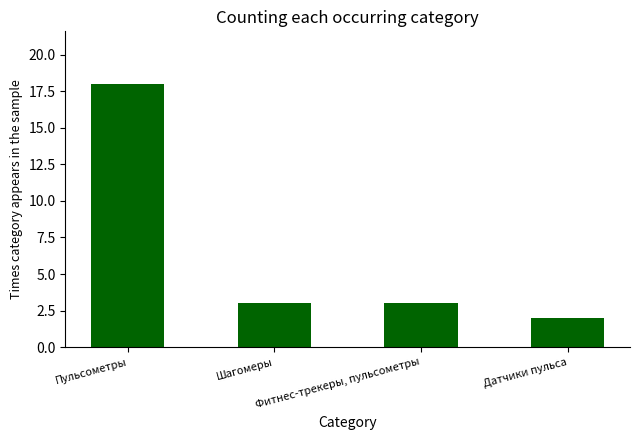

What is the value of the 3rd bar from the left?

3